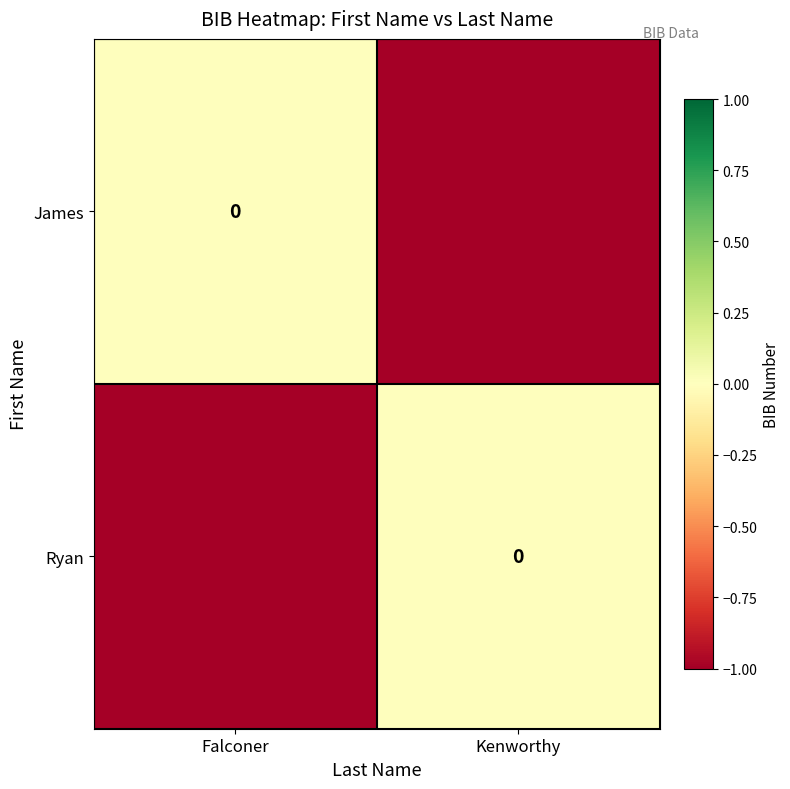

How many series are shown in this chart?

2